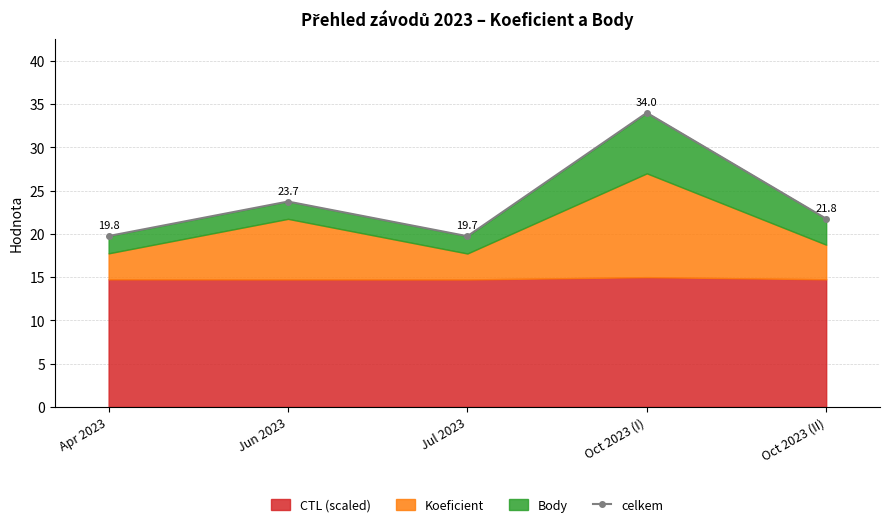

What is the sum of the values at Oct 2023 (I) and Apr 2023?

53.8